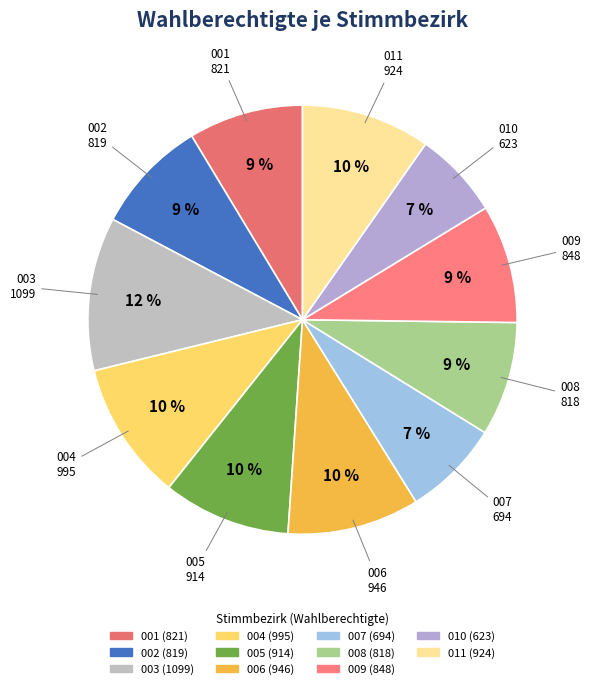

To the nearest percent, what is the difference between the largest and smallest slice percentages?

5%